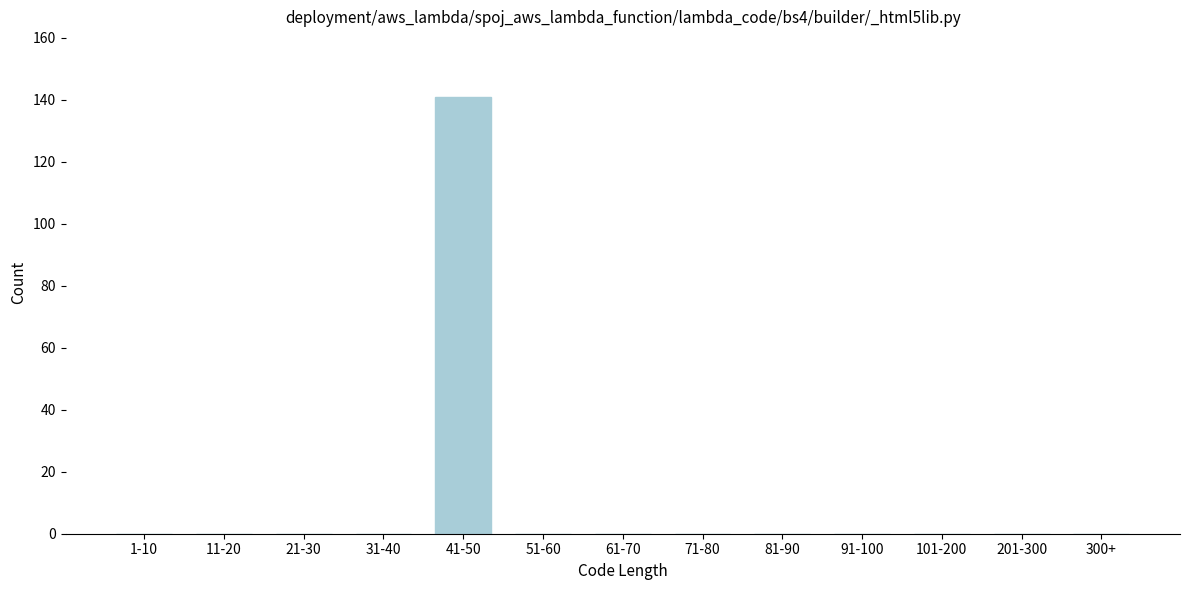

Reading left to right, list all the values displayed in this chart.

1-10=0	11-20=0	21-30=0	31-40=0	41-50=141	51-60=0	61-70=0	71-80=0	81-90=0	91-100=0	101-200=0	201-300=0	300+=0